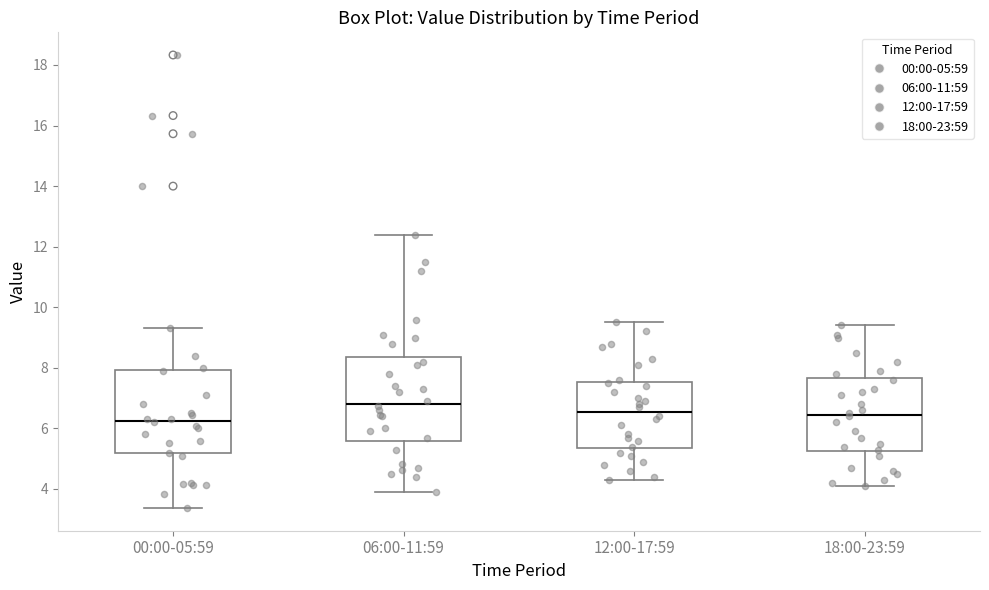

Which box has the lowest median line?

00:00-05:59